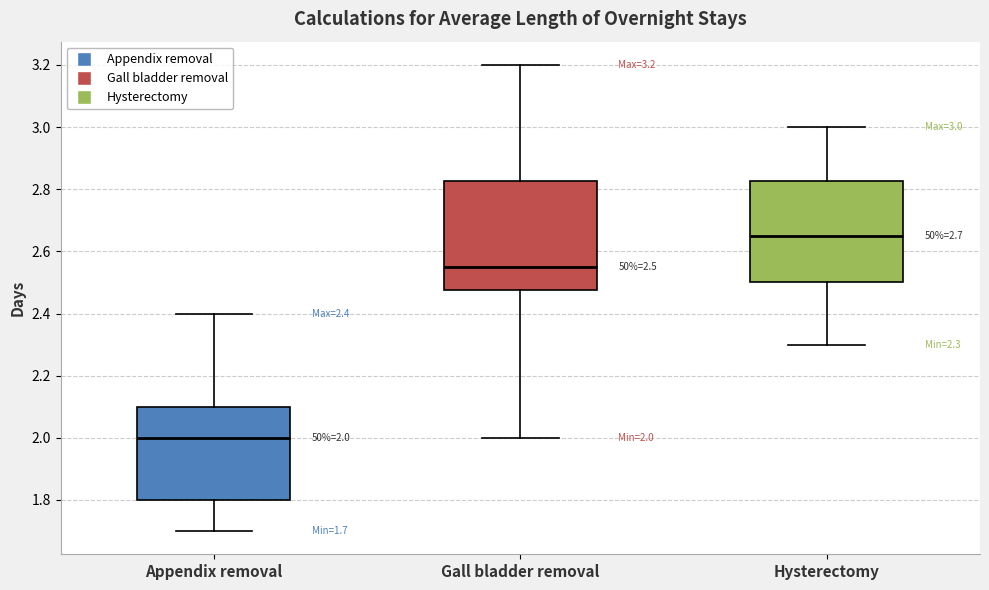

Which box's median line is the highest?

Hysterectomy